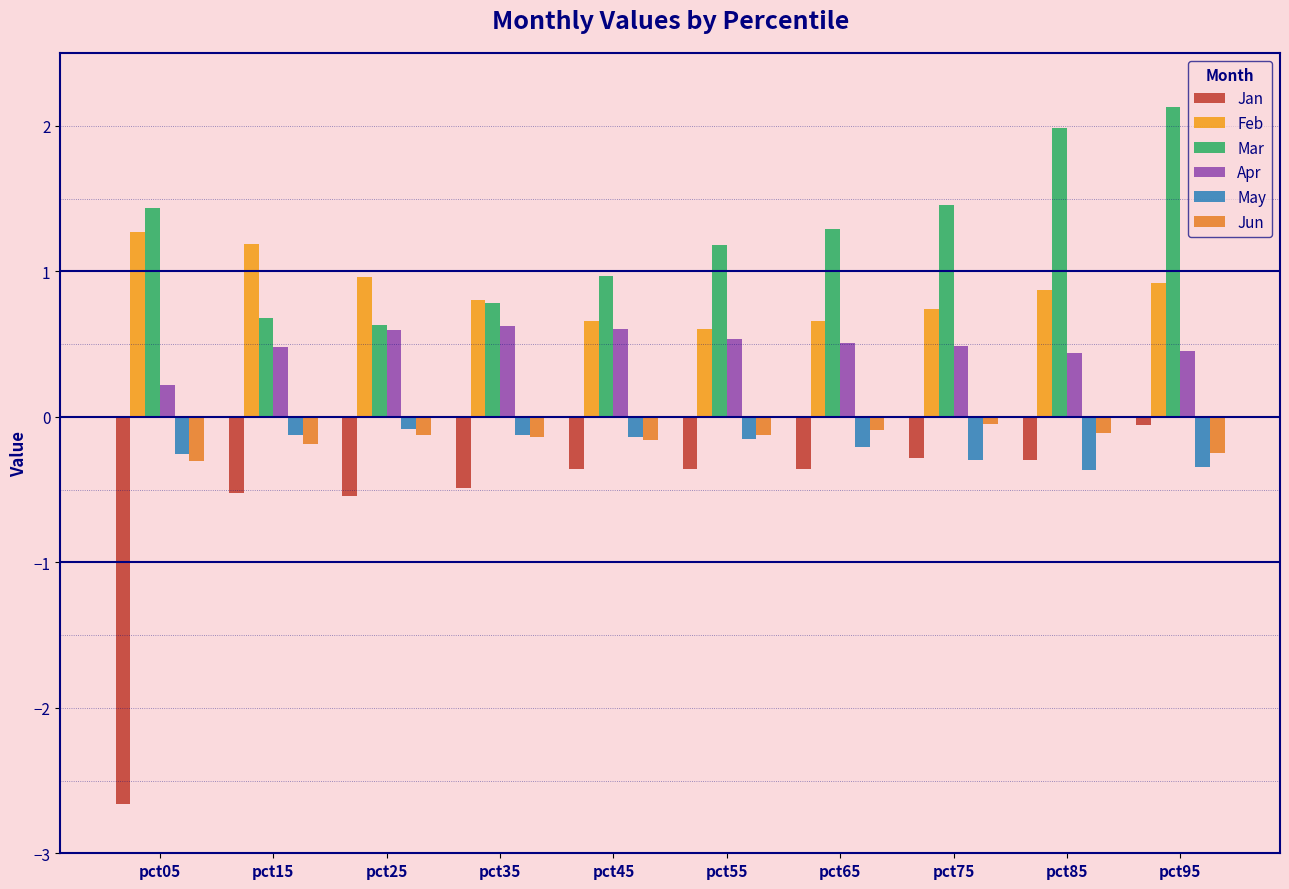

Where is May nearest to the value 0?

pct25